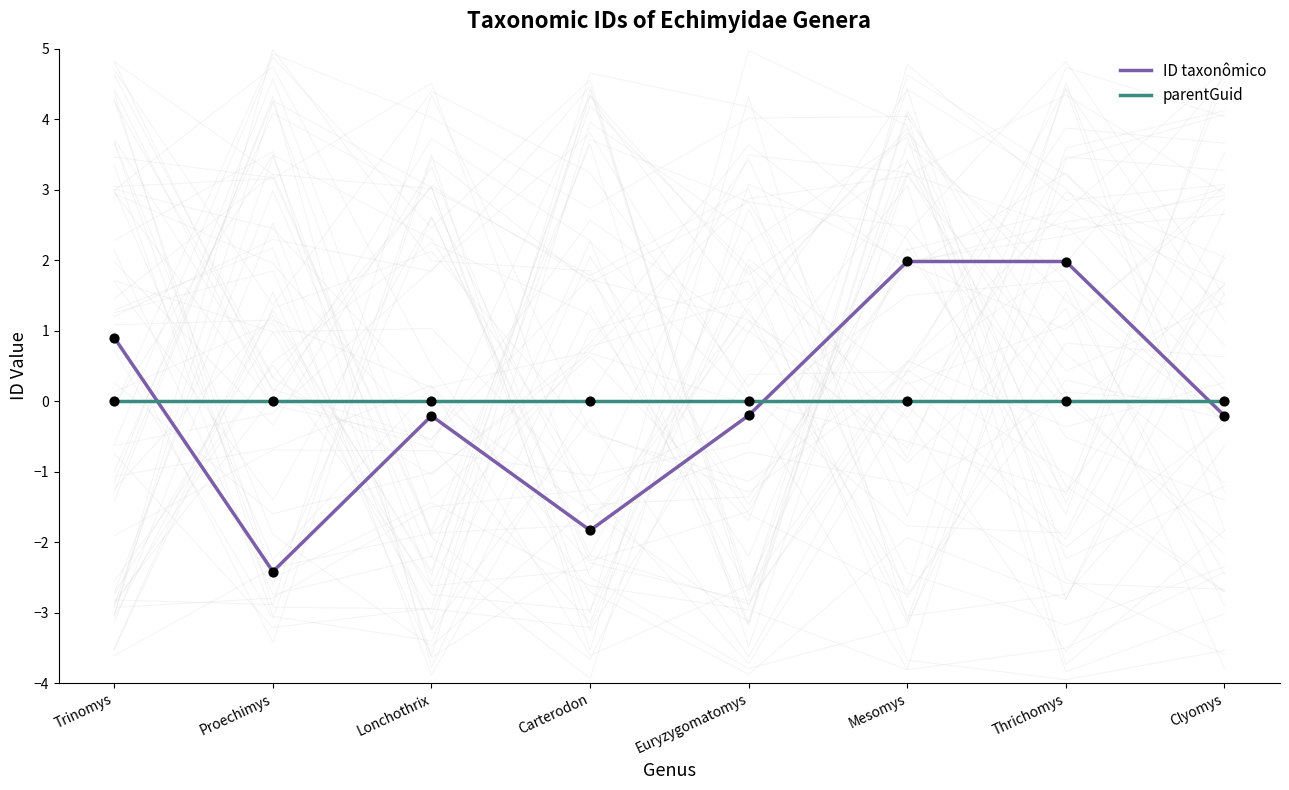

At which category is the sum across all series the highest?

Mesomys